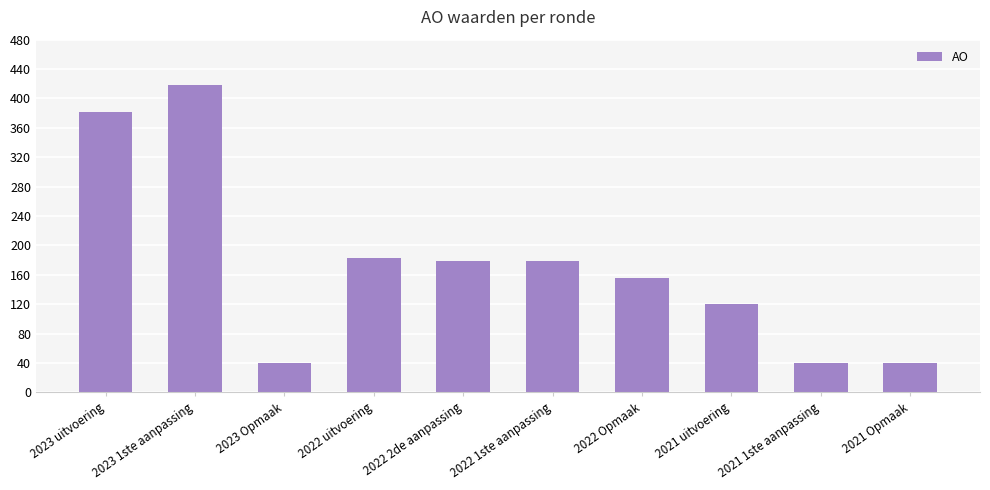

What is the value of the 2nd bar from the left?

418